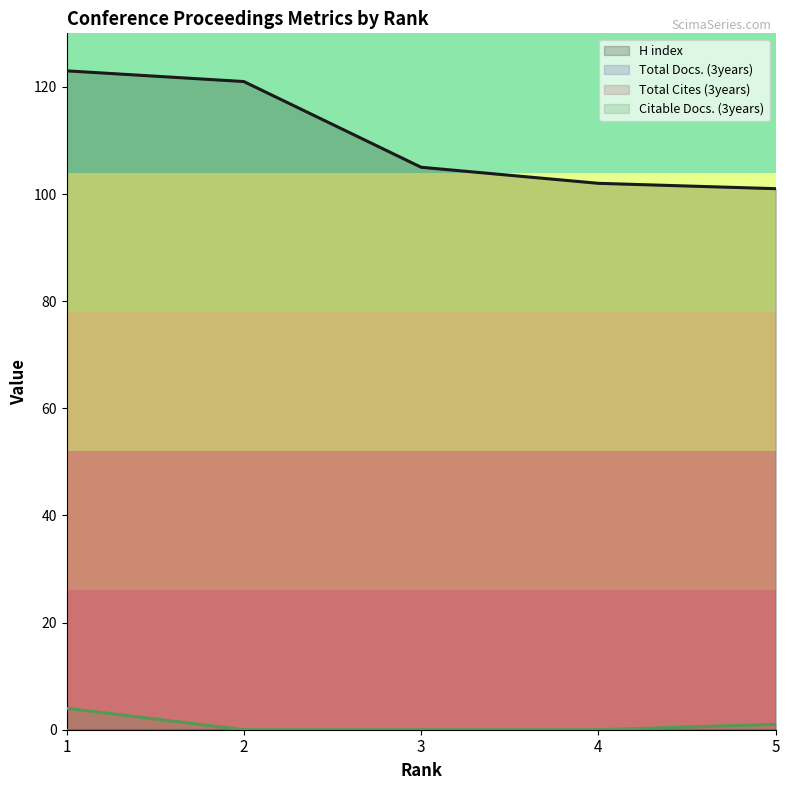

At which category is the sum across all series the highest?

1